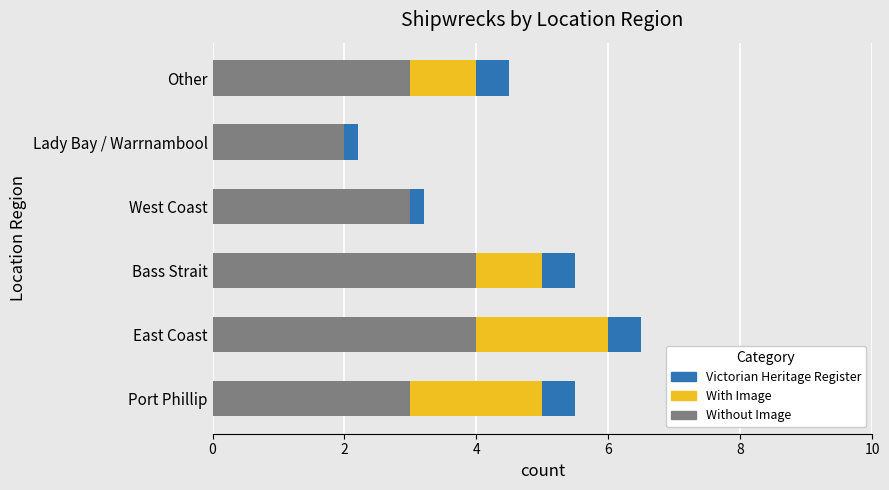

What is the sum of all Without Image values?

19.0